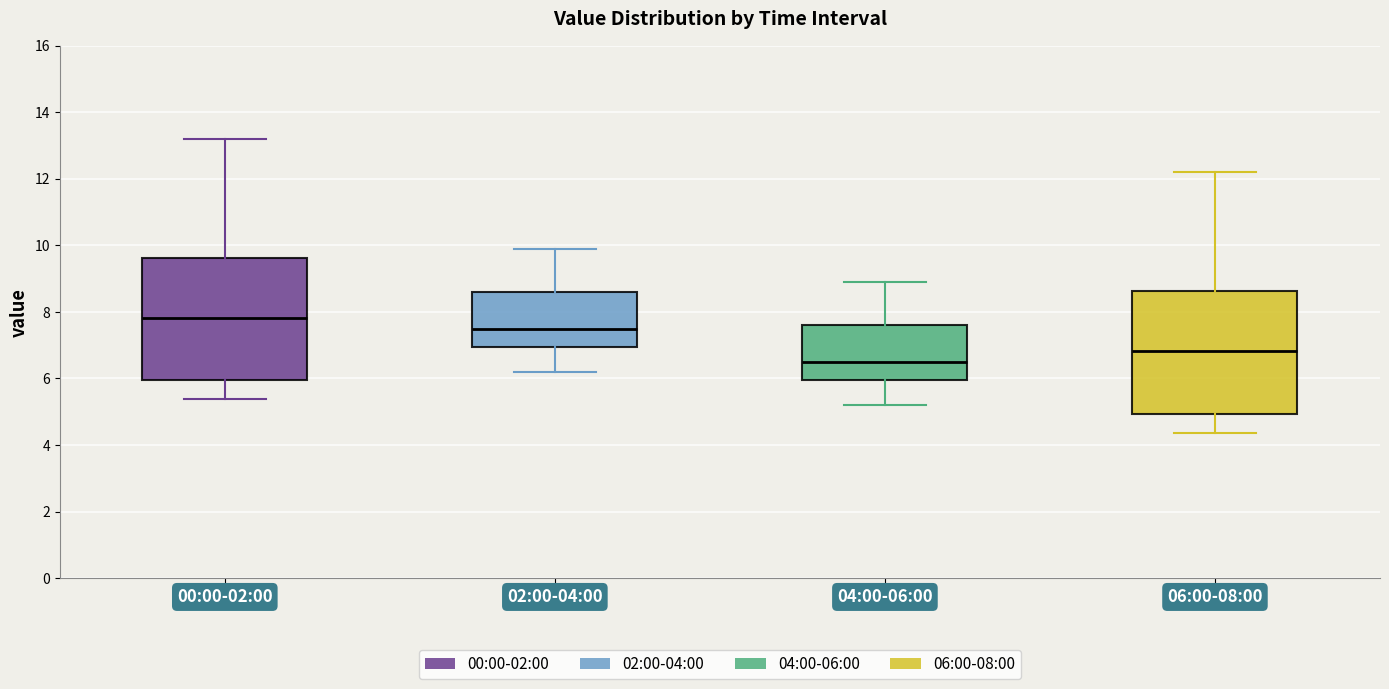

Where is the upper edge of the box for 06:00-08:00 on the y-axis? The values are not printed on the chart, so give them approximately, as read against the axis.

8.6